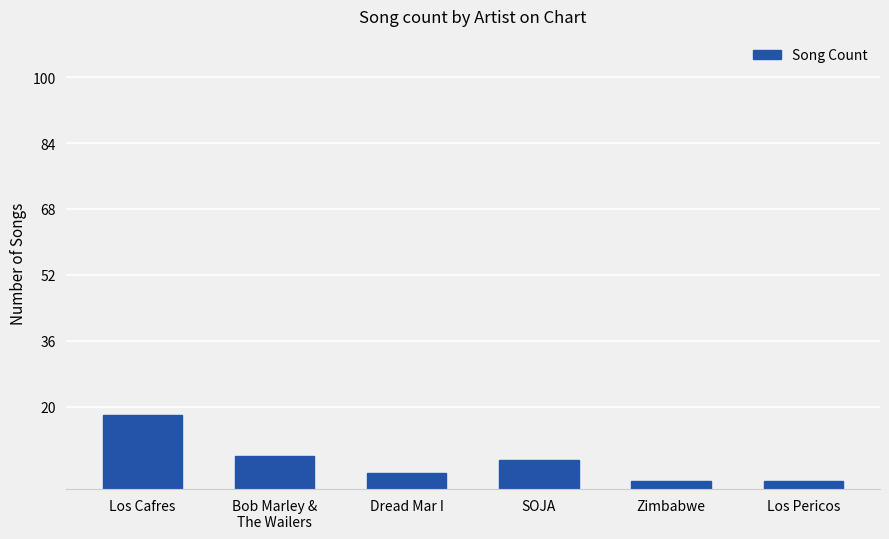

What is the sum of all values?

41